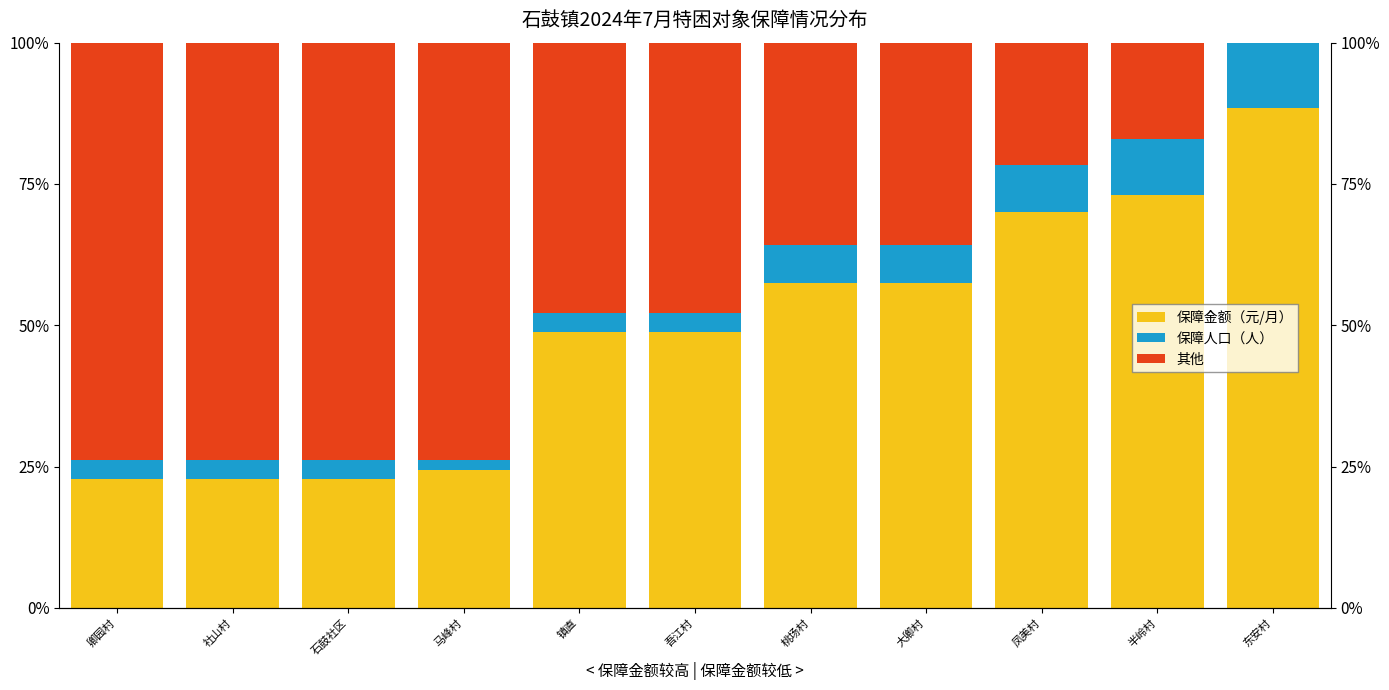

What is the difference between the highest and lowest values at 大卿村?

50.9